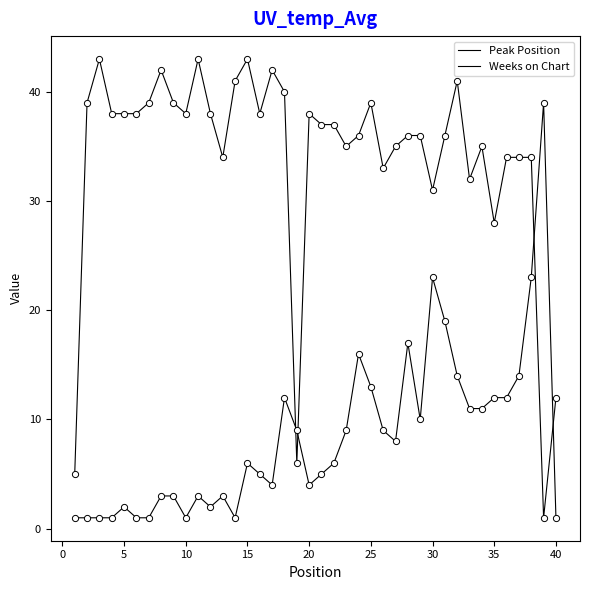

Which series has the largest total across all categories?

Weeks on Chart